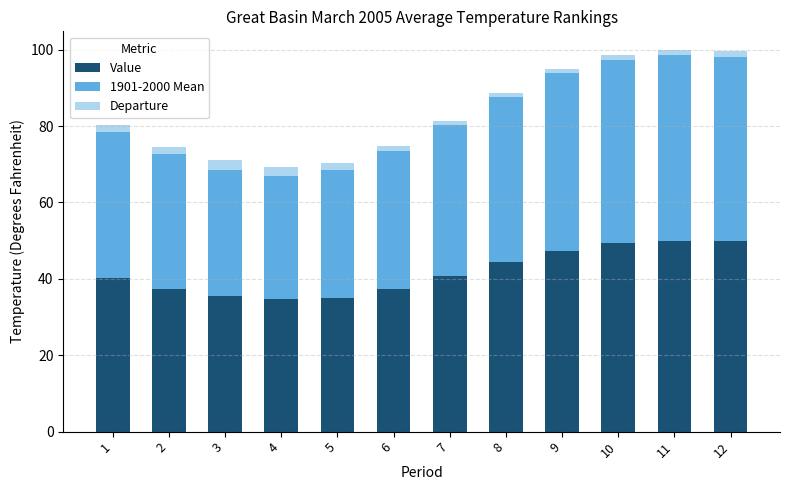

What is the maximum value for Value?

49.9